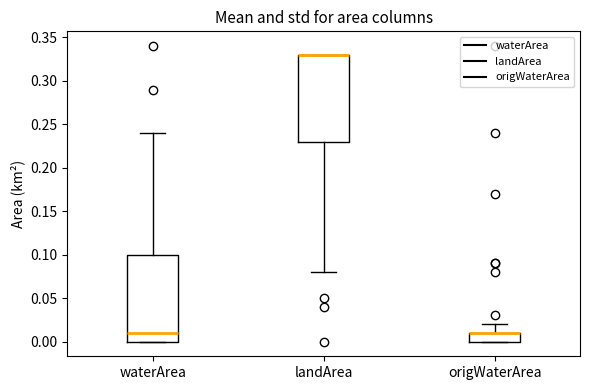

Where is the lower edge of the box for landArea on the y-axis? The values are not printed on the chart, so give them approximately, as read against the axis.

0.23